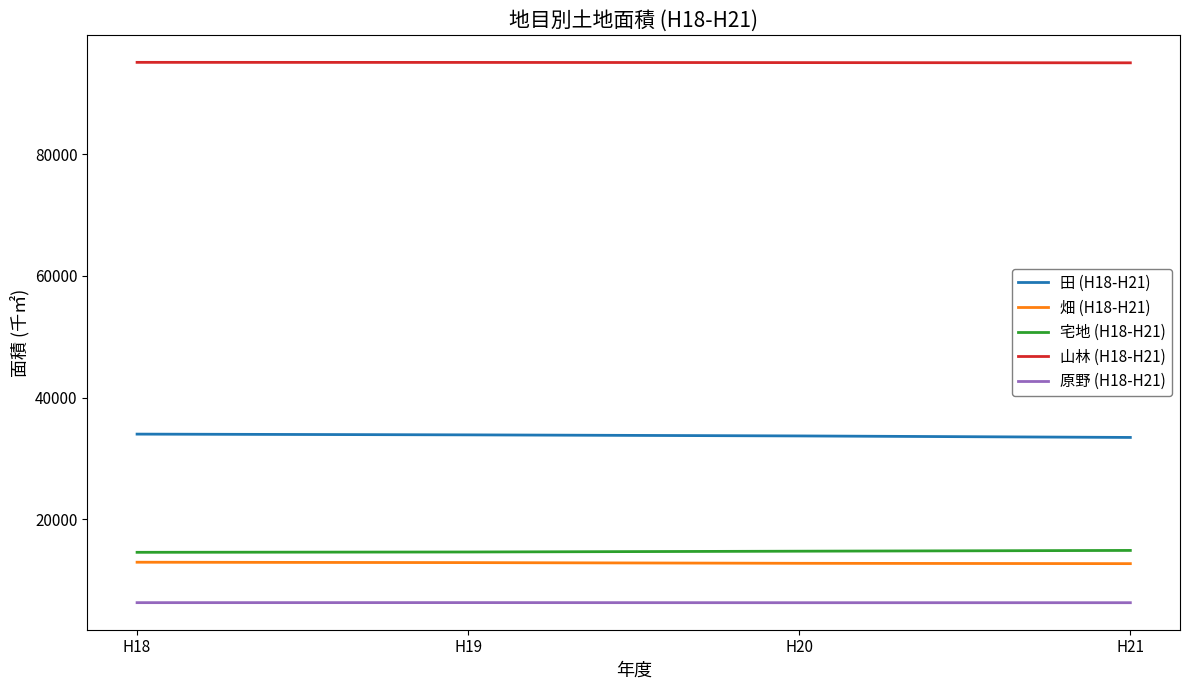

What is the sum of all 原野 (H18-H21) values?

25015